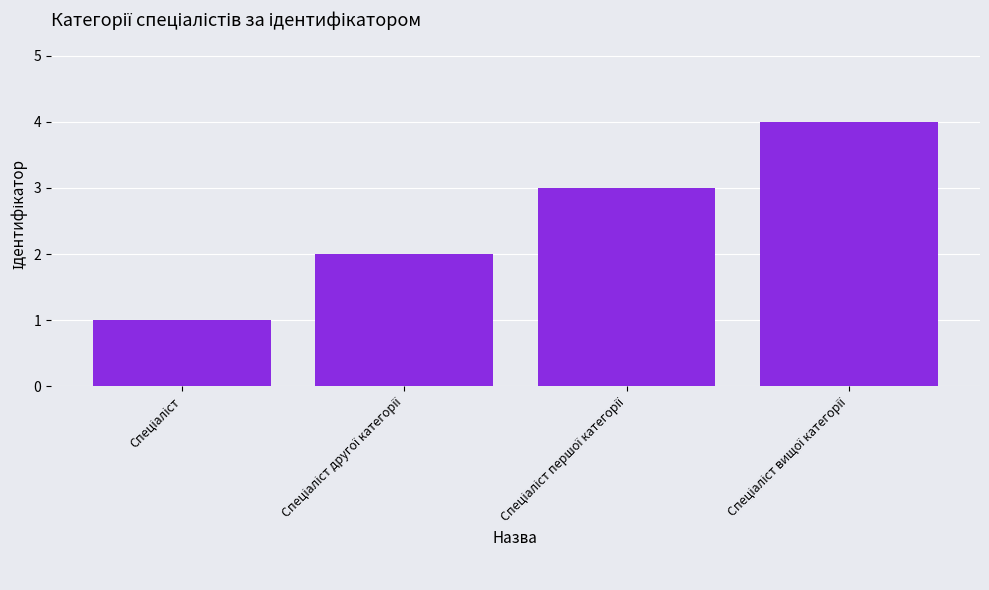

What is the difference between the maximum and minimum values?

3